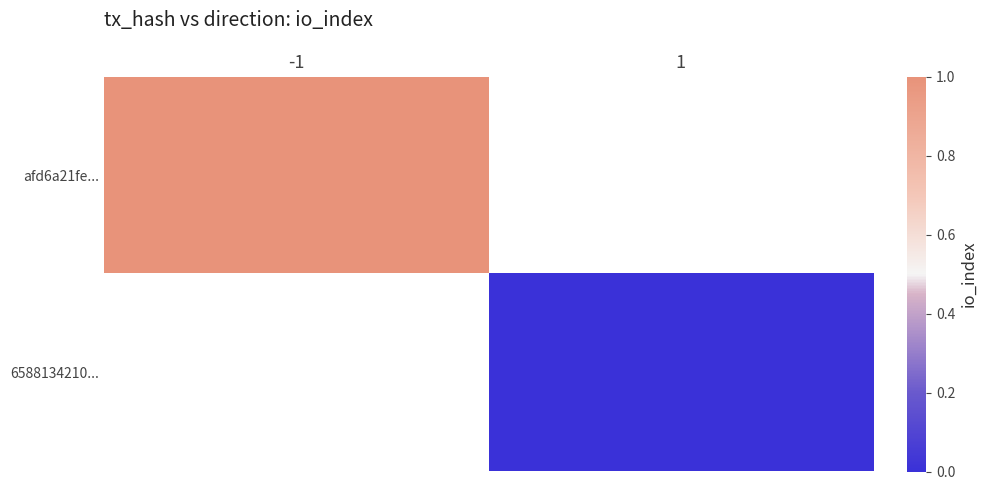

Which category has the lowest value across all series?

1